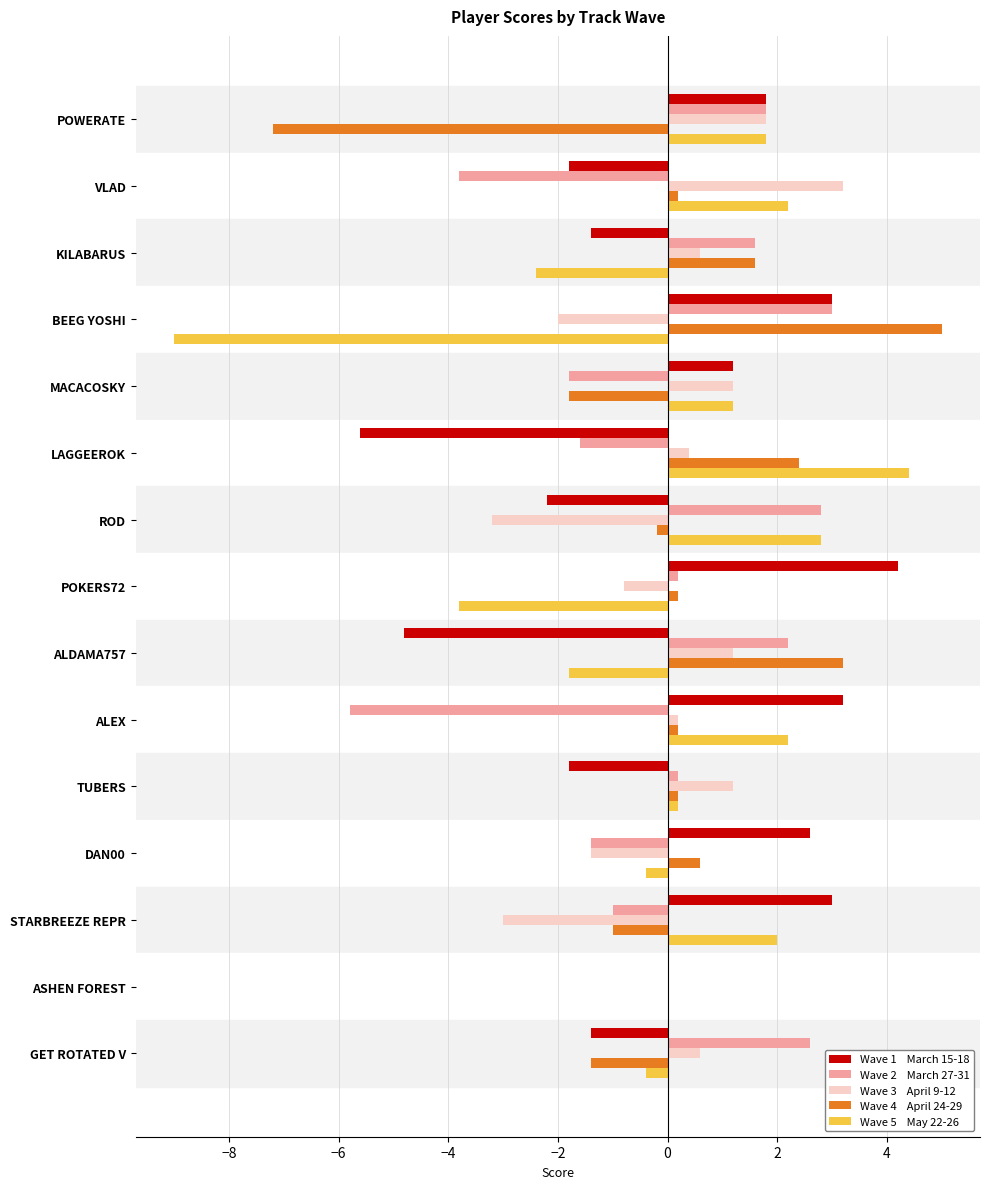

What is the maximum value shown in the chart?

5.0